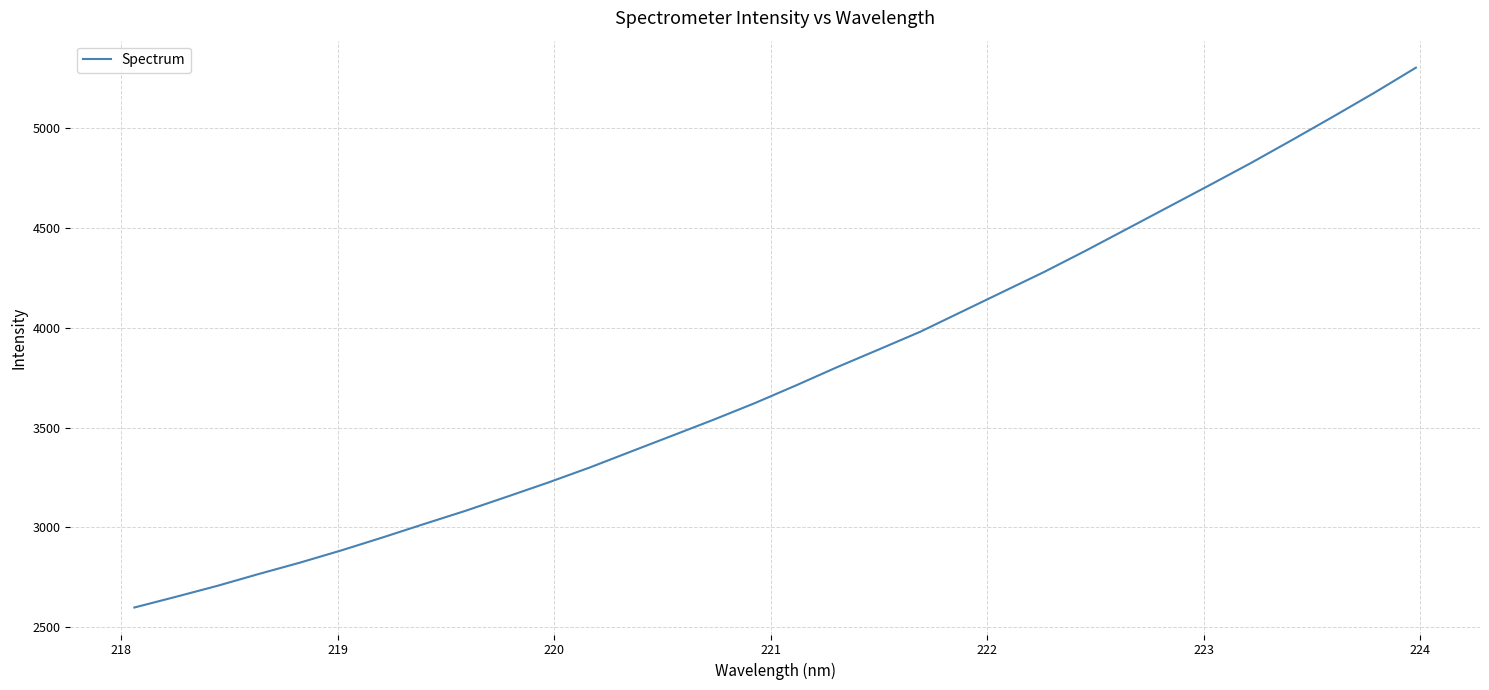

What is the maximum value shown in the chart?

5304.4